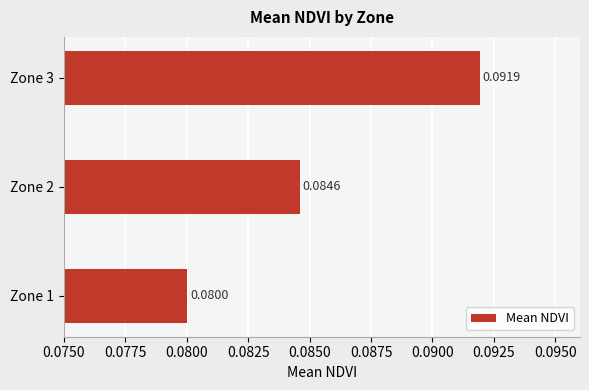

Between Zone 2 and Zone 1, which is larger?

Zone 2